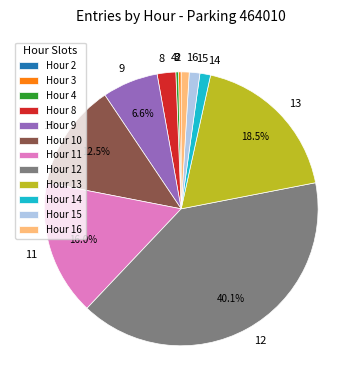

Between 15 and 8, which is larger?

8